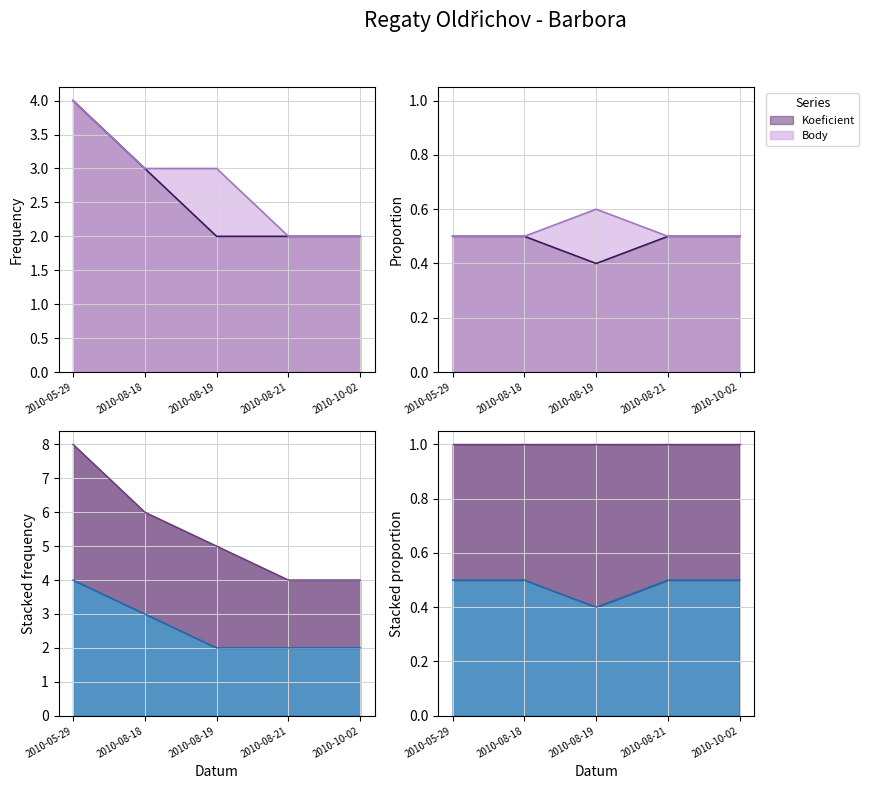

At which label is Koeficient closest to 3?

2010-08-18